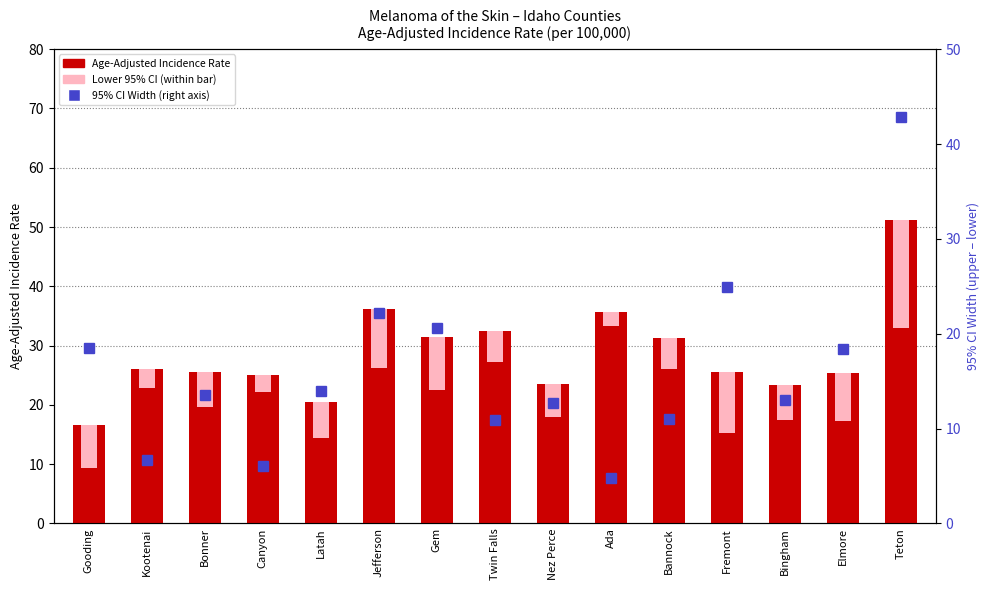

Reading left to right, list all the values displayed in this chart.

Age-Adjusted Incidence Rate: Gooding=16.6	Kootenai=26.1	Bonner=25.6	Canyon=25.0	Latah=20.5	Jefferson=36.2	Gem=31.4	Twin Falls=32.4	Nez Perce=23.6	Ada=35.6	Bannock=31.2	Fremont=25.5	Bingham=23.4	Elmore=25.3	Teton=51.2
95% CI Width: Gooding=18.5	Kootenai=6.7	Bonner=13.5	Canyon=6.1	Latah=14.0	Jefferson=22.2	Gem=20.6	Twin Falls=10.9	Nez Perce=12.7	Ada=4.8	Bannock=11.0	Fremont=24.9	Bingham=13.0	Elmore=18.4	Teton=42.9